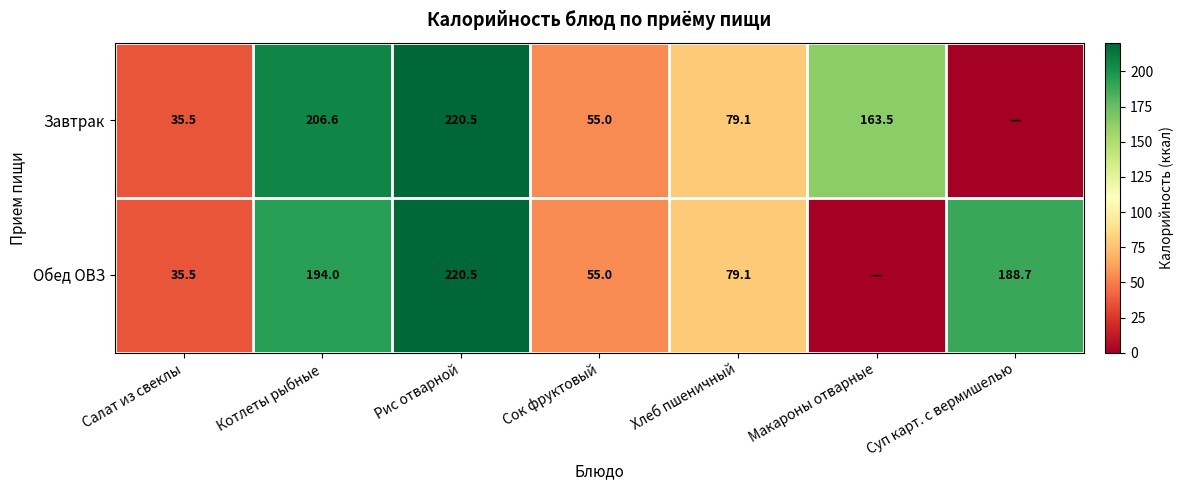

At which category is the sum across all series the highest?

Рис отварной